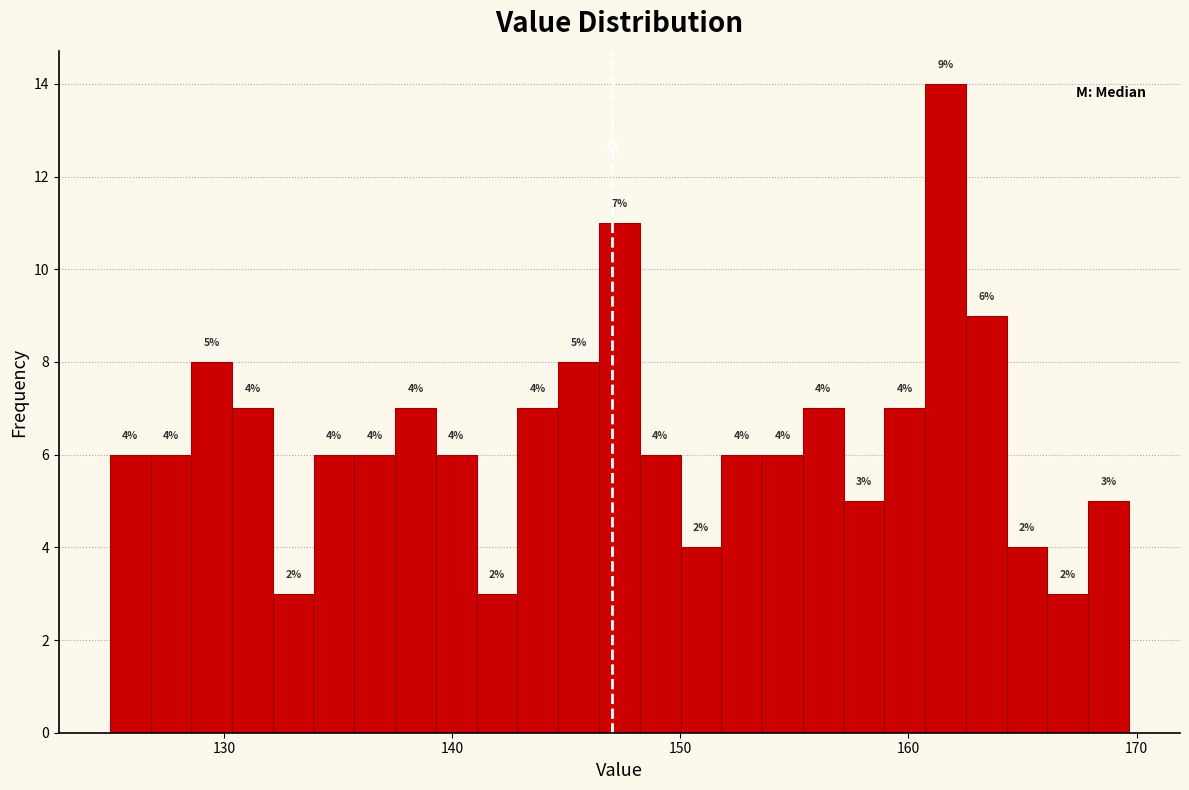

Around what value on the x-axis is the tallest bar? Give the approximate position of its centre, as read against the axis.

162